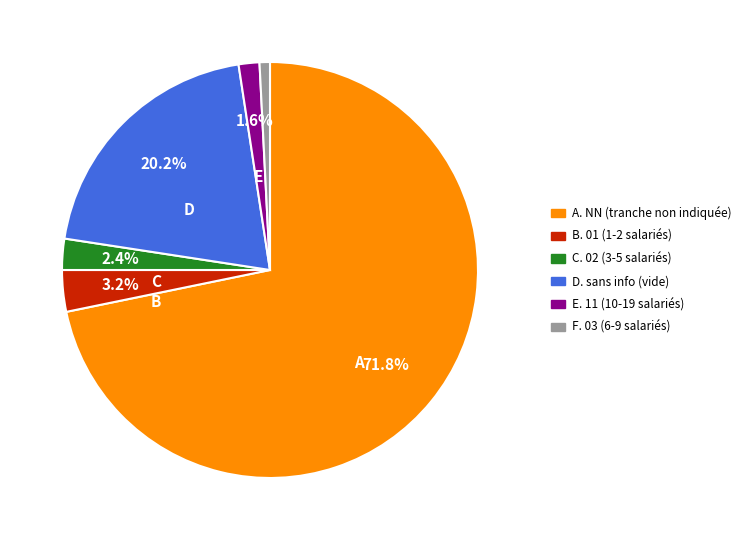

Is there a majority slice in this chart?

Yes